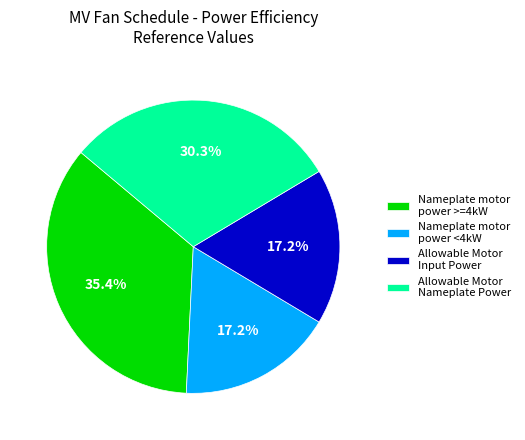

To the nearest percent, what is the difference between the largest and smallest slice percentages?

18%